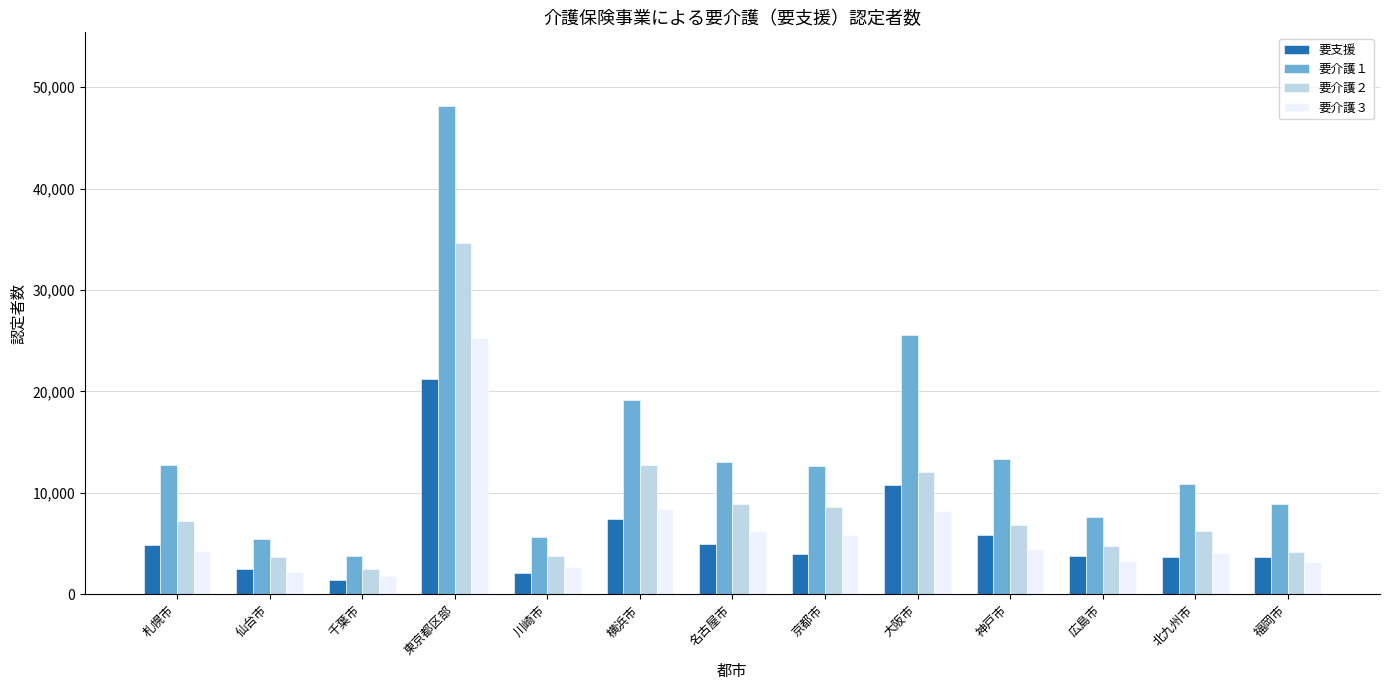

How many categories are shown in the chart?

13